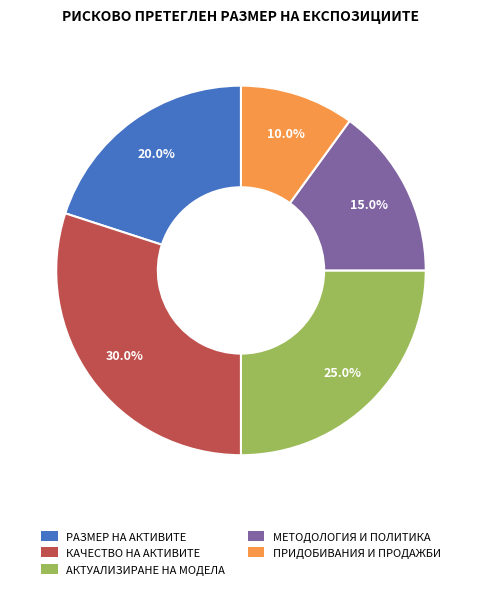

What is the largest slice in the pie chart?

КАЧЕСТВО НА АКТИВИТЕ